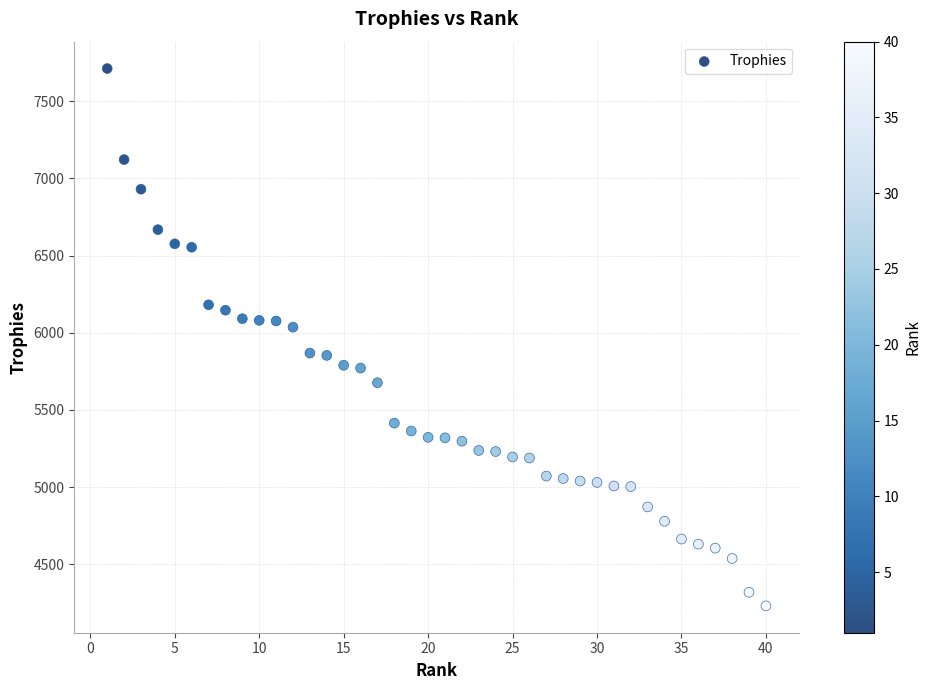

What is the range of Y values (max minus min)?

3482